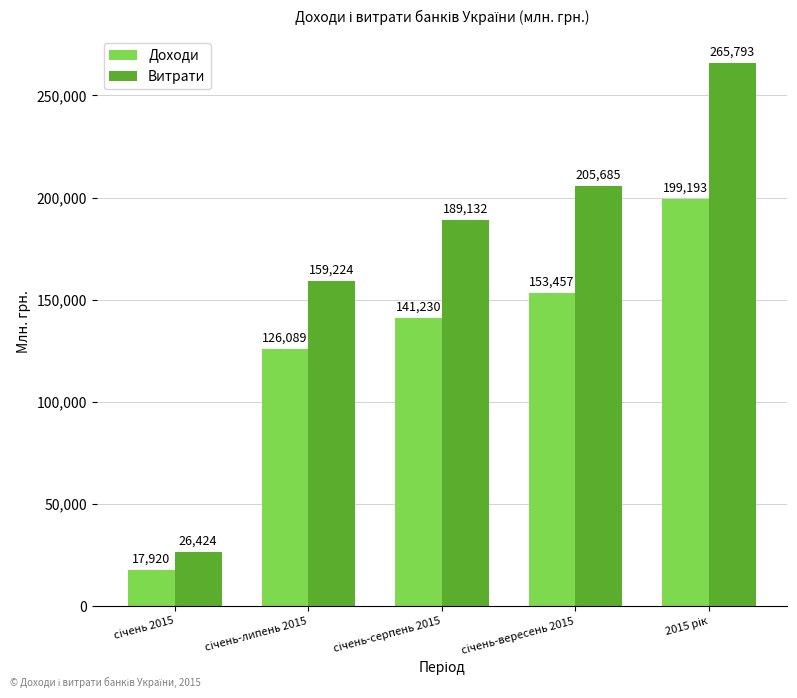

At how many categories does at least one series exceed 134221?

4